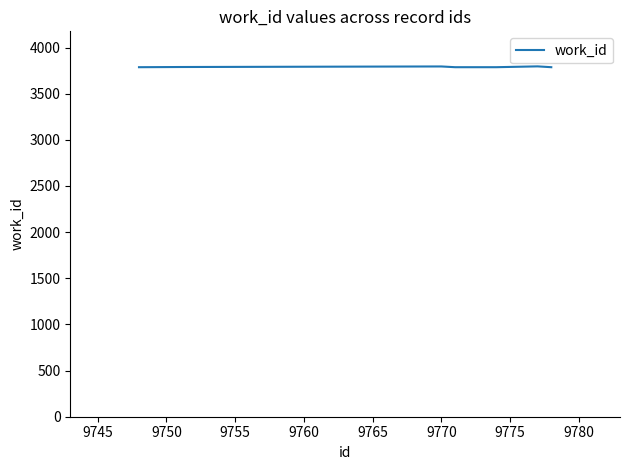

What is the greatest value displayed?

3796